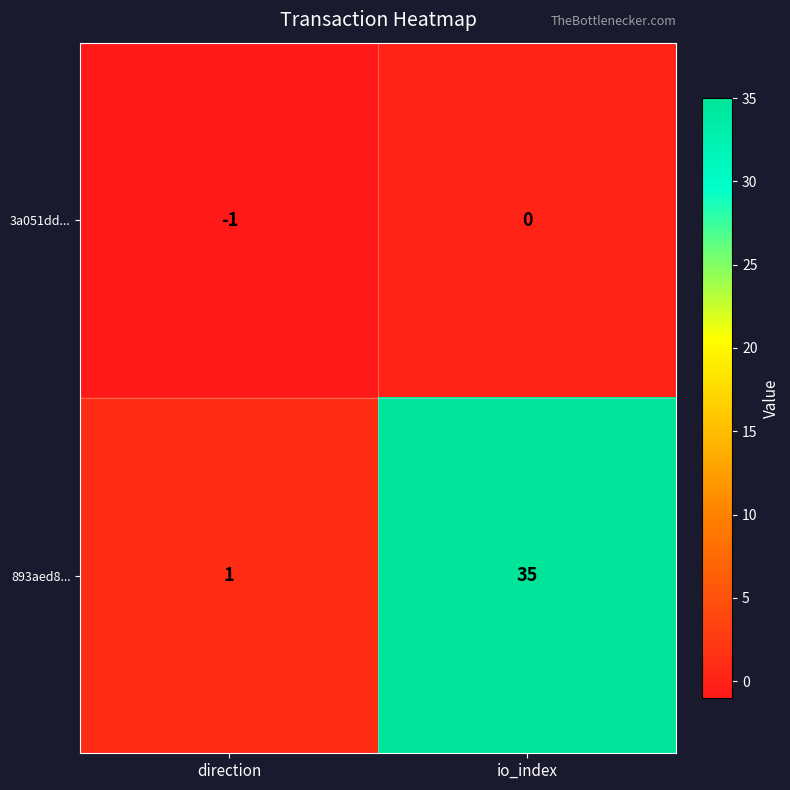

What is the difference between the maximum and minimum values in the 893aed8... series?

34